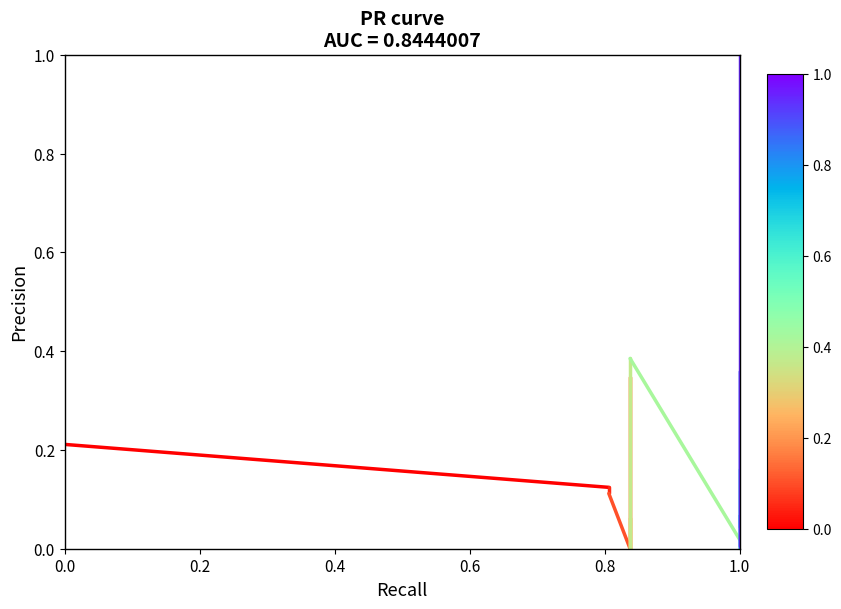

What is the value of the 2nd point from the left?

0.1